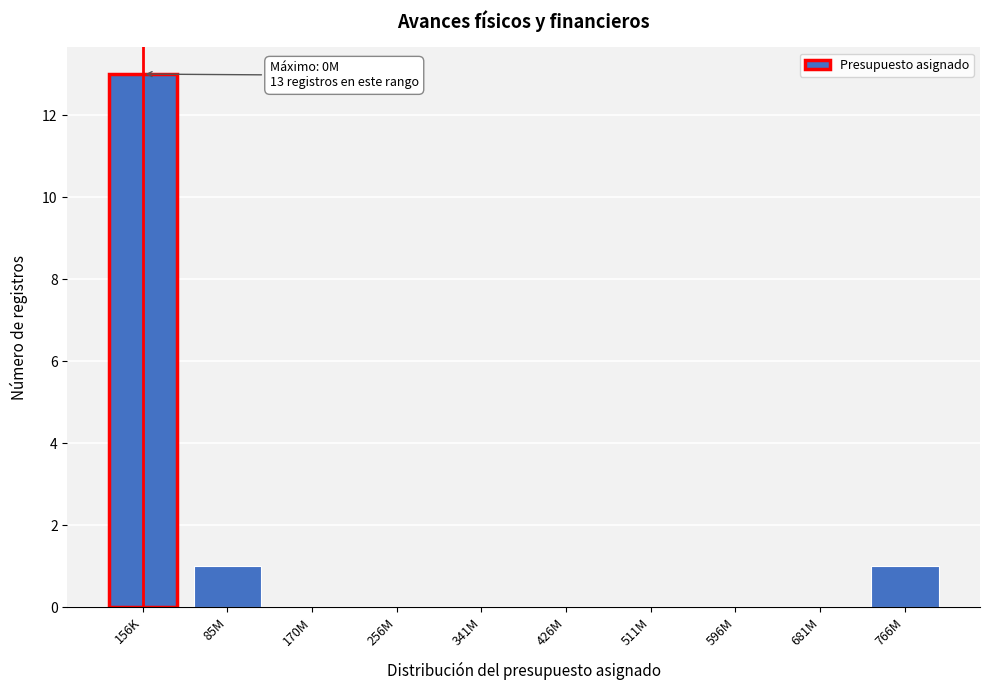

Reading left to right, list all the values displayed in this chart.

156K=13	85M=1	170M=0	256M=0	341M=0	426M=0	511M=0	596M=0	681M=0	766M=1